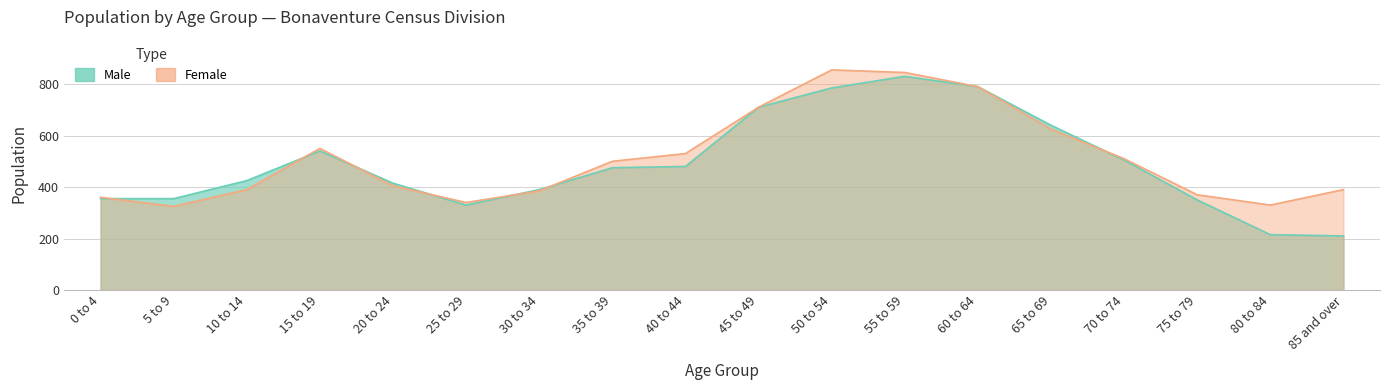

How many values in the Male series exceed 475?

8